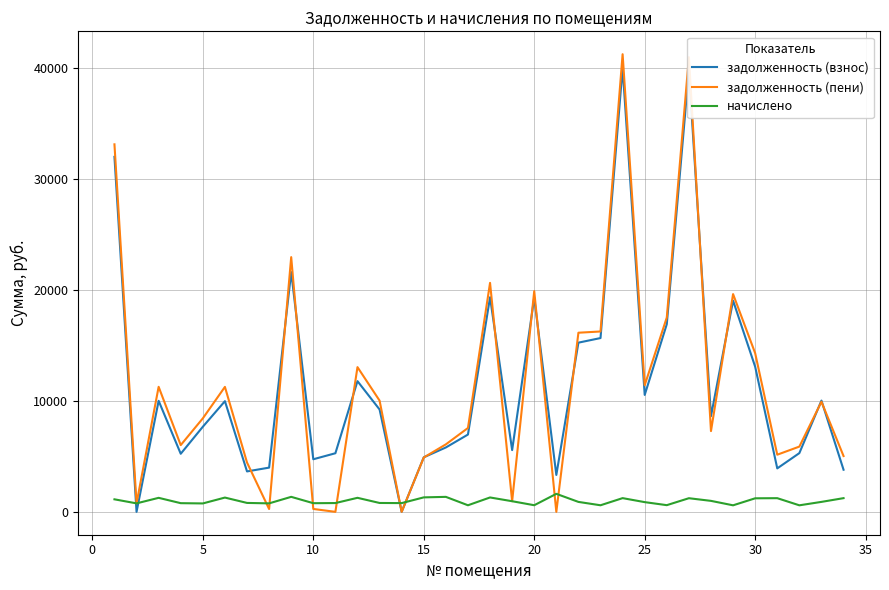

Which series has the widest spread of values?

задолженность (пени)